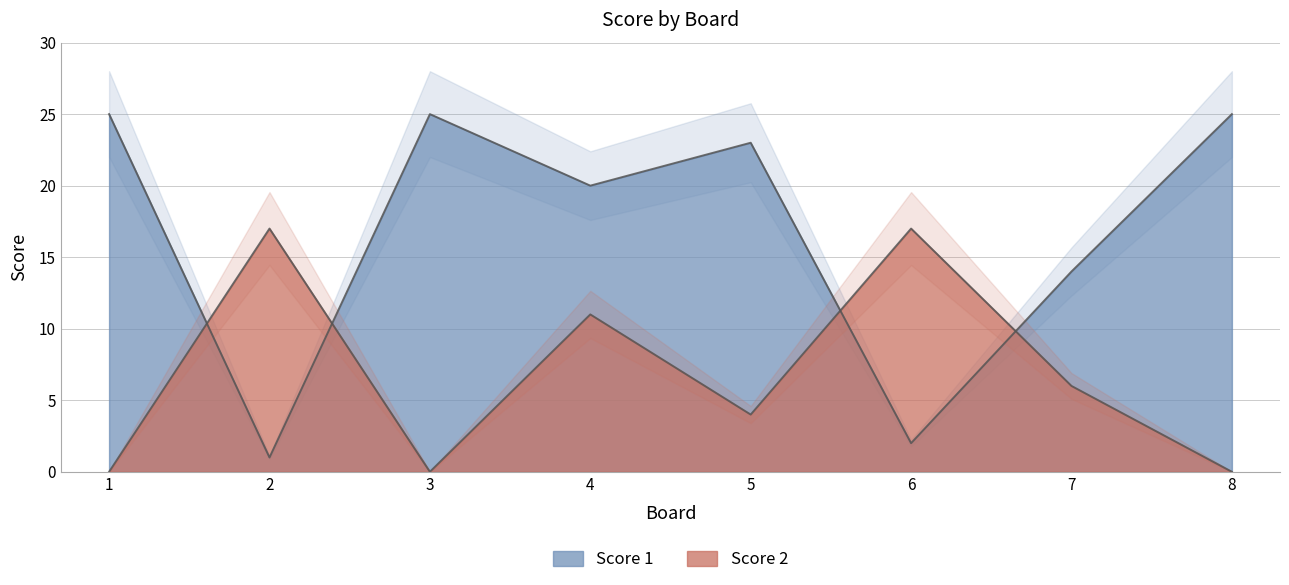

True or false: Score 1 and Score 2 cross at least once.

True